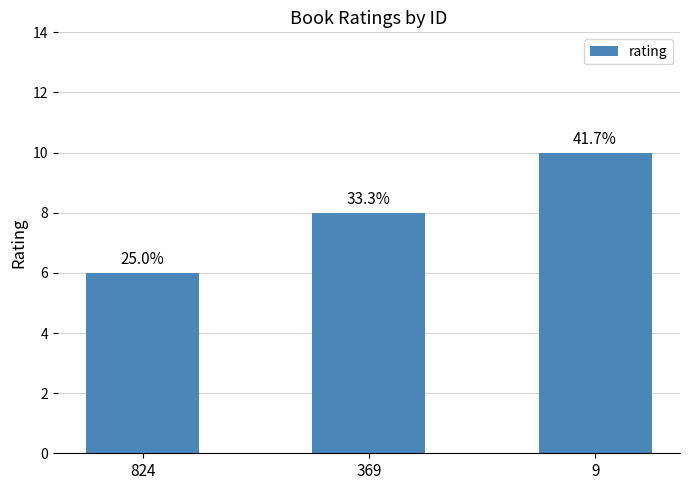

How many bars are there in total?

3